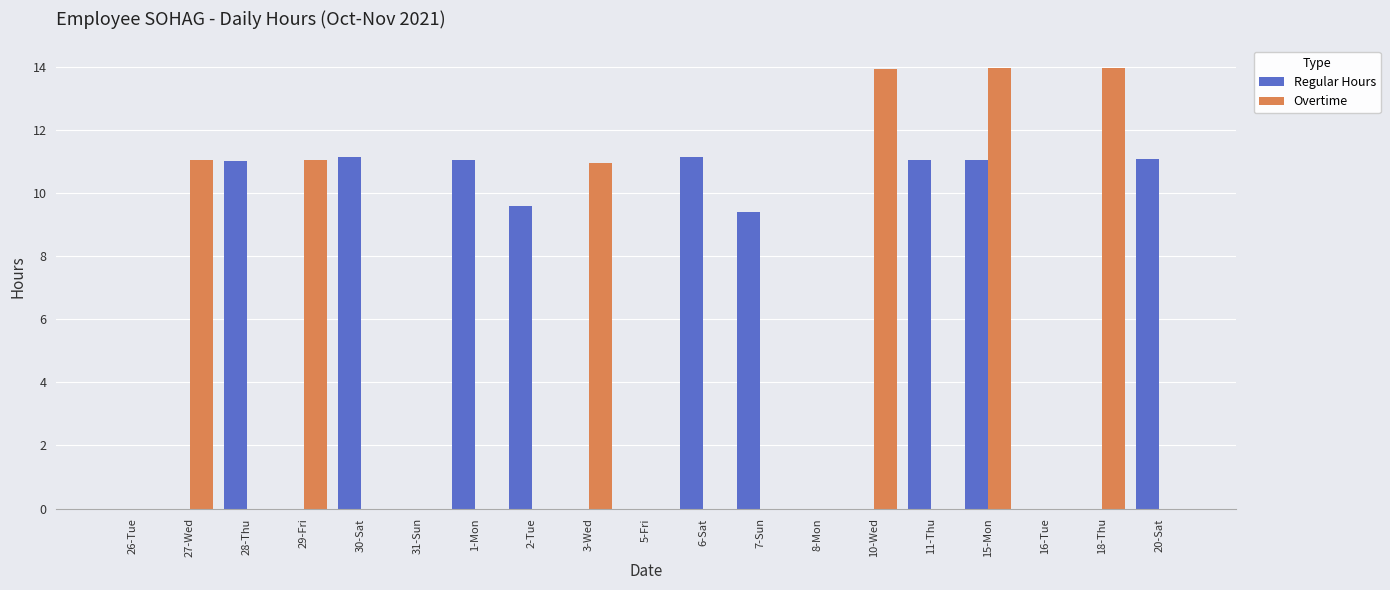

What is the highest value of the Regular Hours series?

11.1